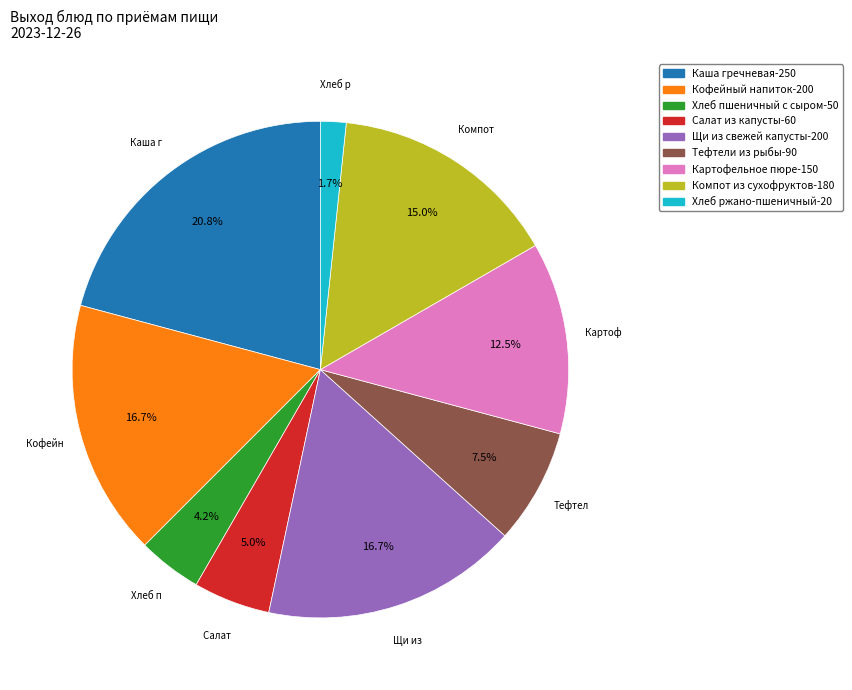

Does any single category account for the majority?

No